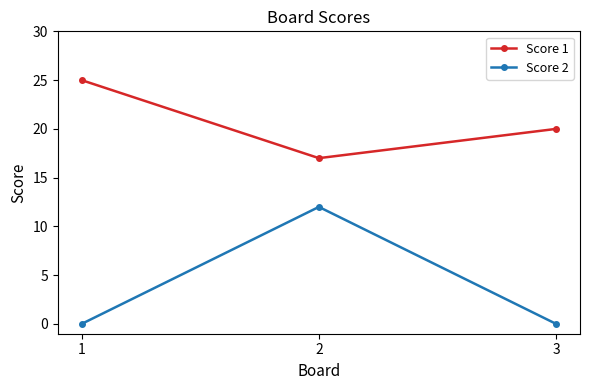

List the labels in order of Score 1 value, smallest first.

2, 3, 1